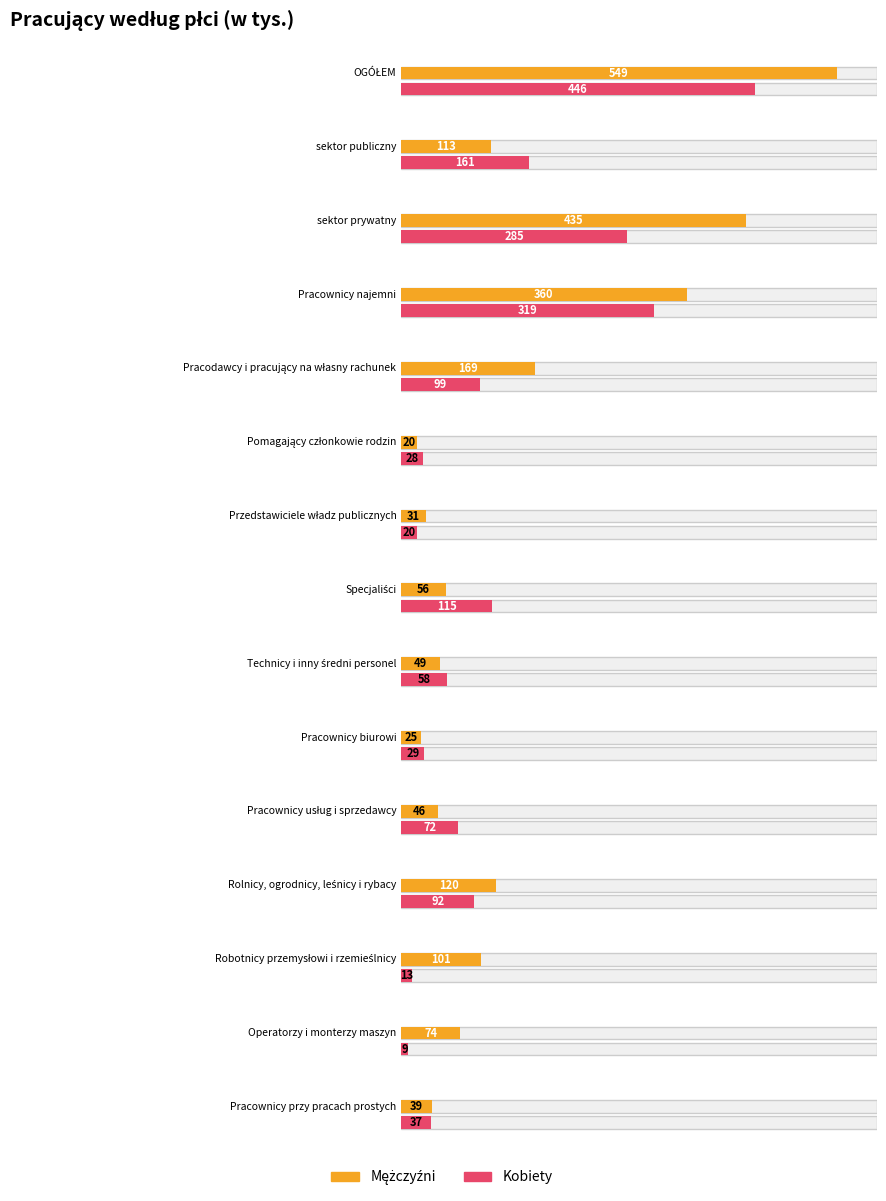

At which label does Kobiety reach its peak?

OGÓŁEM